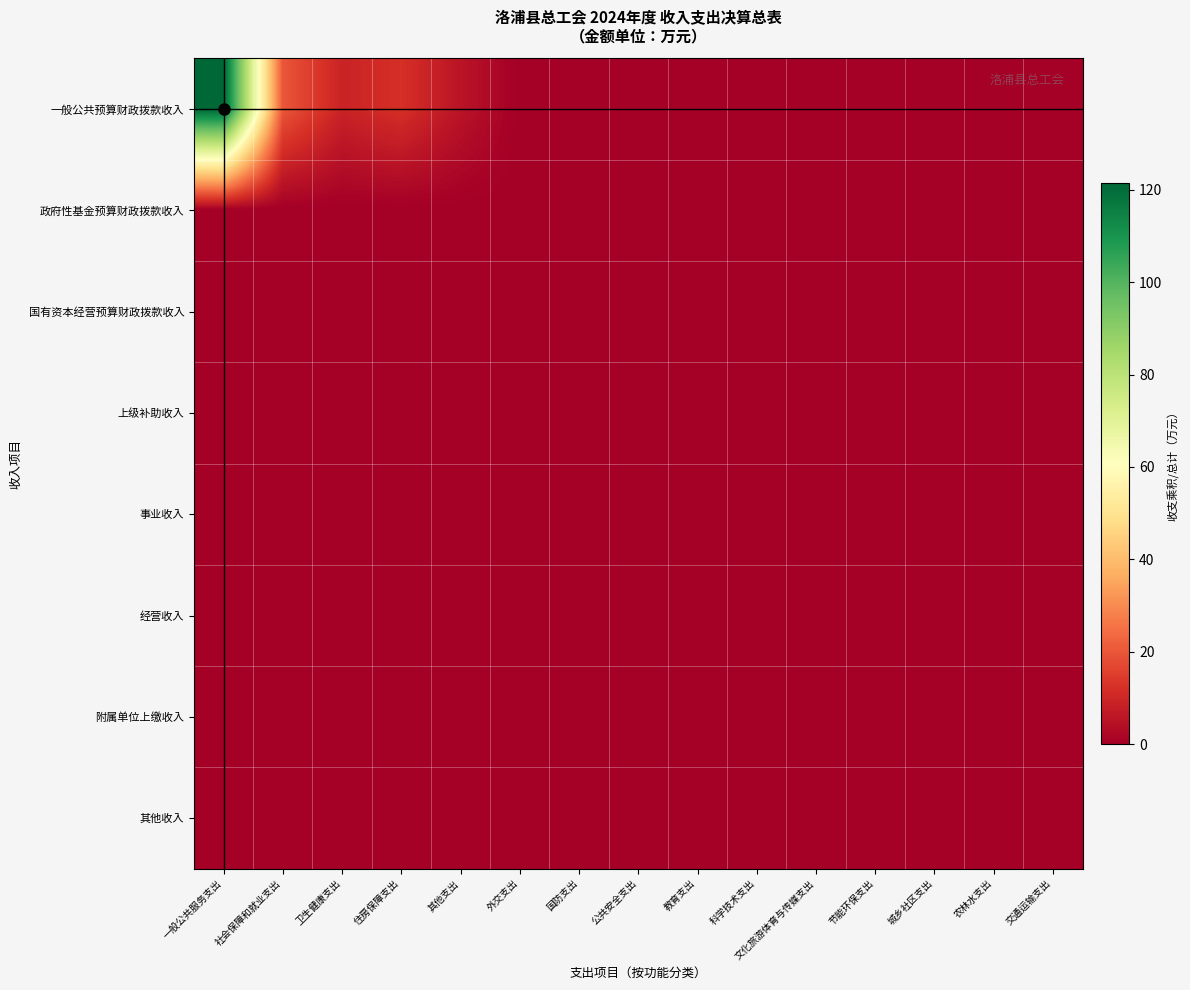

Reading left to right, transcribe all the data shown in this chart.

一般公共预算财政拨款收入: 一般公共服务支出=121.5	社会保障和就业支出=20.0	卫生健康支出=9.1	住房保障支出=11.9	其他支出=5.4	外交支出=0.0	国防支出=0.0	公共安全支出=0.0	教育支出=0.0	科学技术支出=0.0	文化旅游体育与传媒支出=0.0	节能环保支出=0.0	城乡社区支出=0.0	农林水支出=0.0	交通运输支出=0.0
政府性基金预算财政拨款收入: 一般公共服务支出=0.0	社会保障和就业支出=0.0	卫生健康支出=0.0	住房保障支出=0.0	其他支出=0.0	外交支出=0.0	国防支出=0.0	公共安全支出=0.0	教育支出=0.0	科学技术支出=0.0	文化旅游体育与传媒支出=0.0	节能环保支出=0.0	城乡社区支出=0.0	农林水支出=0.0	交通运输支出=0.0
国有资本经营预算财政拨款收入: 一般公共服务支出=0.0	社会保障和就业支出=0.0	卫生健康支出=0.0	住房保障支出=0.0	其他支出=0.0	外交支出=0.0	国防支出=0.0	公共安全支出=0.0	教育支出=0.0	科学技术支出=0.0	文化旅游体育与传媒支出=0.0	节能环保支出=0.0	城乡社区支出=0.0	农林水支出=0.0	交通运输支出=0.0
上级补助收入: 一般公共服务支出=0.0	社会保障和就业支出=0.0	卫生健康支出=0.0	住房保障支出=0.0	其他支出=0.0	外交支出=0.0	国防支出=0.0	公共安全支出=0.0	教育支出=0.0	科学技术支出=0.0	文化旅游体育与传媒支出=0.0	节能环保支出=0.0	城乡社区支出=0.0	农林水支出=0.0	交通运输支出=0.0
事业收入: 一般公共服务支出=0.0	社会保障和就业支出=0.0	卫生健康支出=0.0	住房保障支出=0.0	其他支出=0.0	外交支出=0.0	国防支出=0.0	公共安全支出=0.0	教育支出=0.0	科学技术支出=0.0	文化旅游体育与传媒支出=0.0	节能环保支出=0.0	城乡社区支出=0.0	农林水支出=0.0	交通运输支出=0.0
经营收入: 一般公共服务支出=0.0	社会保障和就业支出=0.0	卫生健康支出=0.0	住房保障支出=0.0	其他支出=0.0	外交支出=0.0	国防支出=0.0	公共安全支出=0.0	教育支出=0.0	科学技术支出=0.0	文化旅游体育与传媒支出=0.0	节能环保支出=0.0	城乡社区支出=0.0	农林水支出=0.0	交通运输支出=0.0
附属单位上缴收入: 一般公共服务支出=0.0	社会保障和就业支出=0.0	卫生健康支出=0.0	住房保障支出=0.0	其他支出=0.0	外交支出=0.0	国防支出=0.0	公共安全支出=0.0	教育支出=0.0	科学技术支出=0.0	文化旅游体育与传媒支出=0.0	节能环保支出=0.0	城乡社区支出=0.0	农林水支出=0.0	交通运输支出=0.0
其他收入: 一般公共服务支出=0.0	社会保障和就业支出=0.0	卫生健康支出=0.0	住房保障支出=0.0	其他支出=0.0	外交支出=0.0	国防支出=0.0	公共安全支出=0.0	教育支出=0.0	科学技术支出=0.0	文化旅游体育与传媒支出=0.0	节能环保支出=0.0	城乡社区支出=0.0	农林水支出=0.0	交通运输支出=0.0